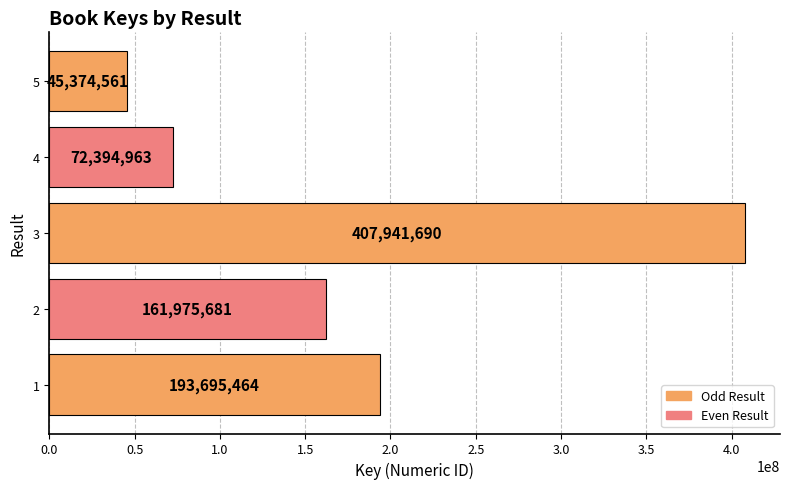

The chart shows a value of 407941690 at 3. True or false?

True